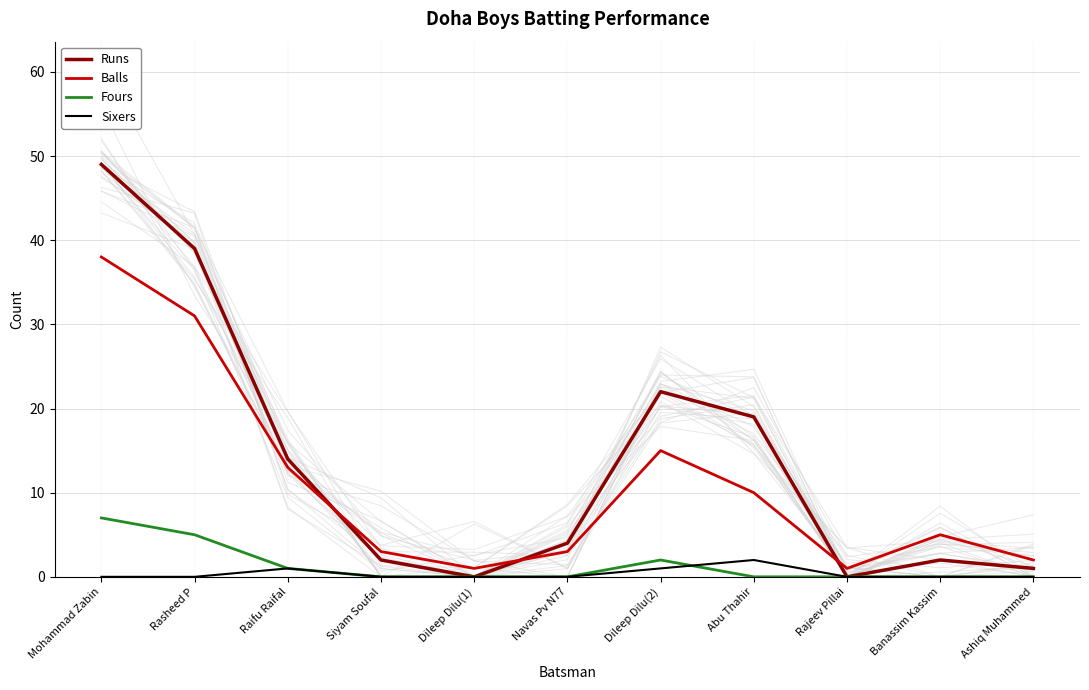

What is the label of the 10th point from the right?

Rasheed P